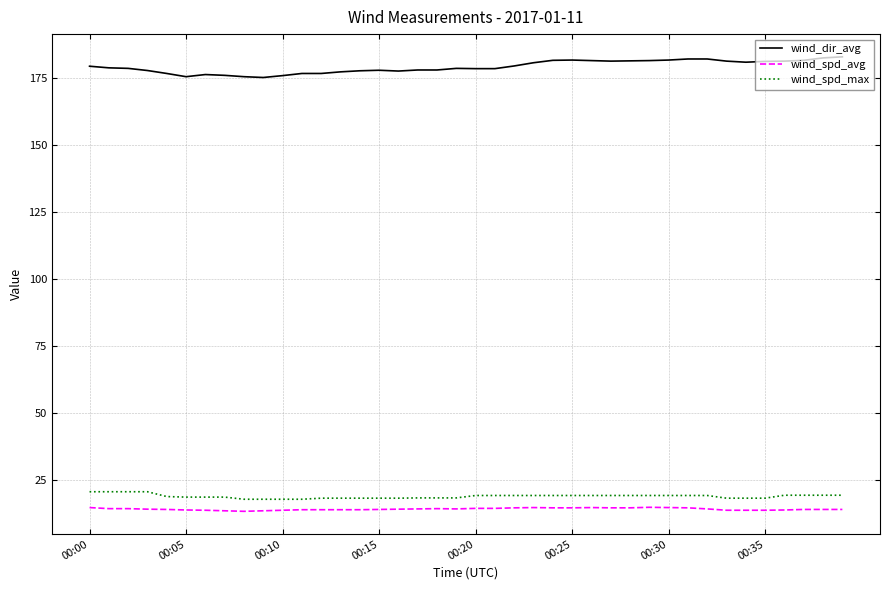

What is the minimum value shown in the chart?

13.5